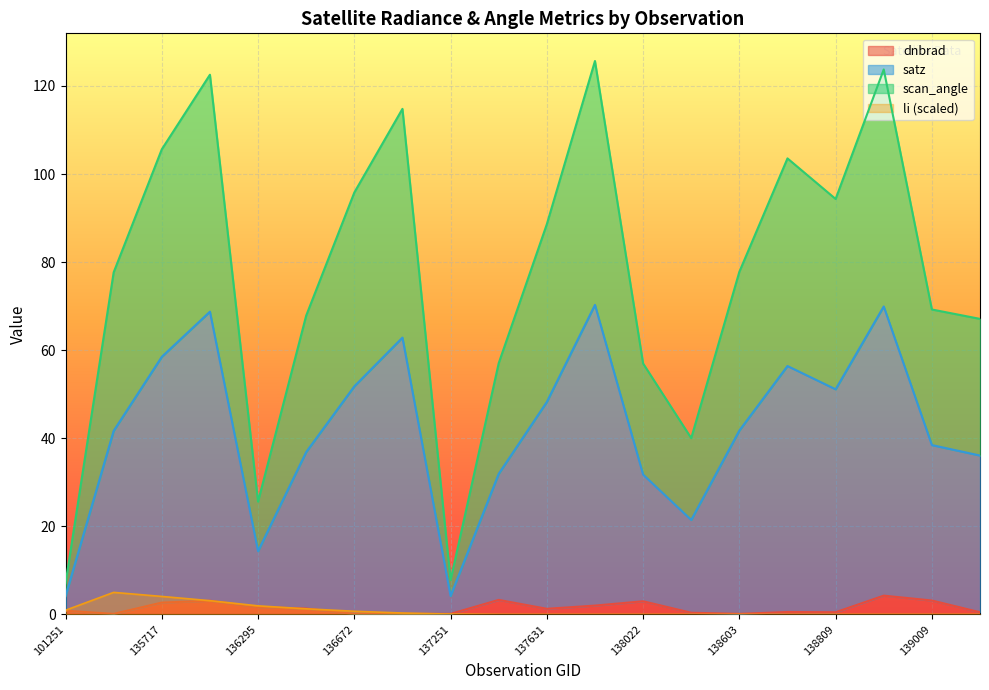

True or false: dnbrad has more than 1 interior local peaks.

True